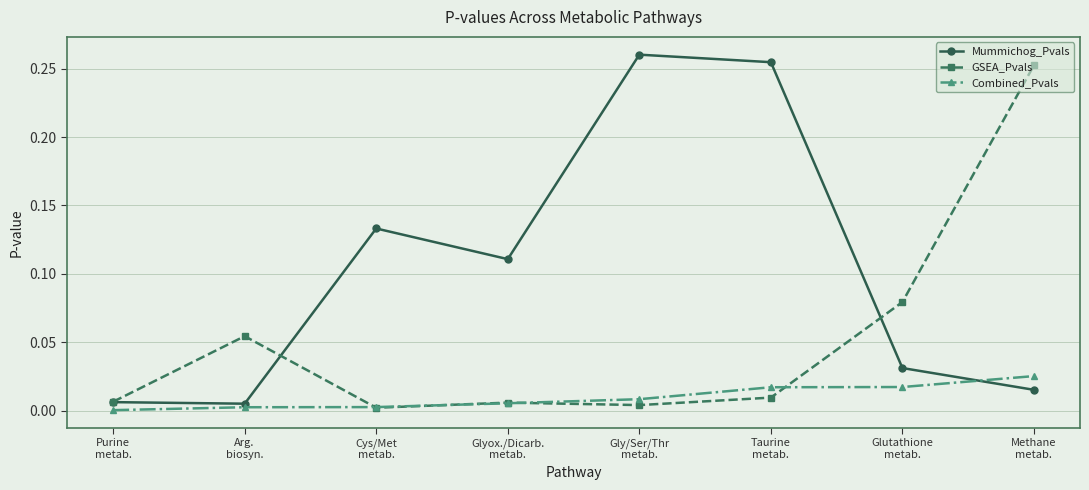

Which series has the largest total across all categories?

Mummichog_Pvals